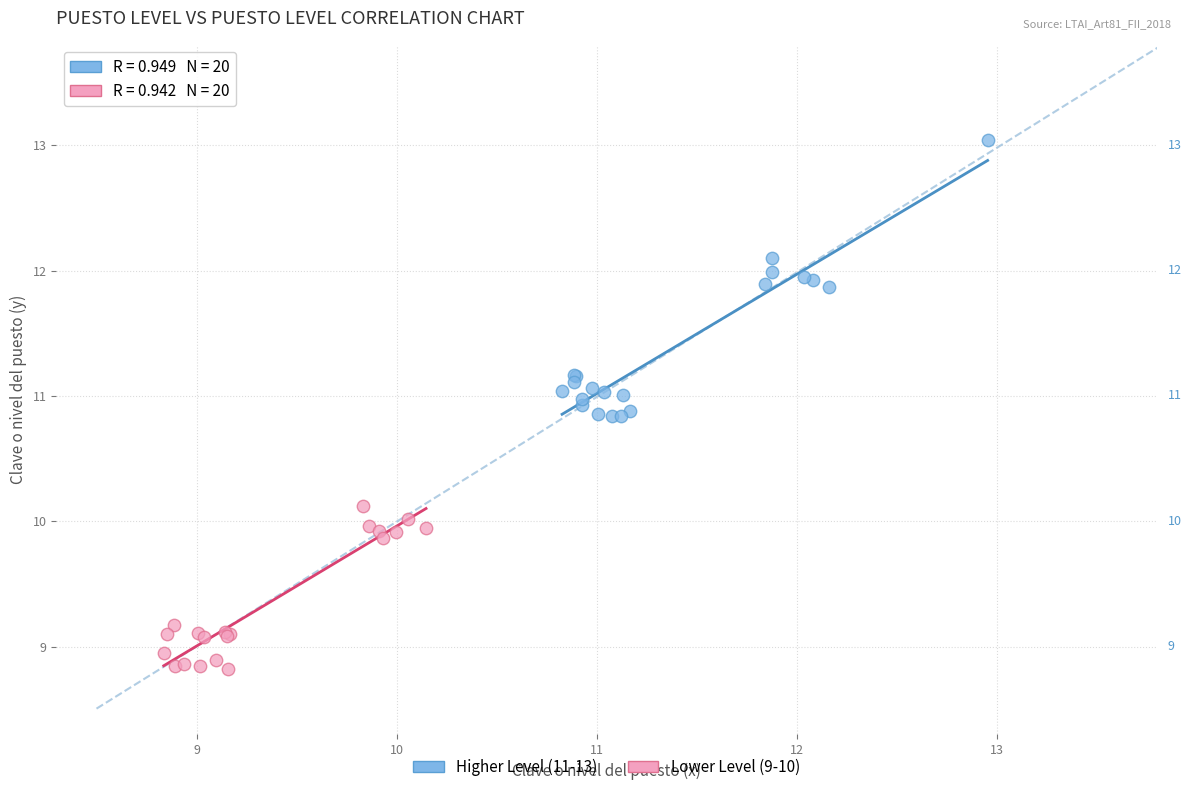

Which series contains the lowest Y value?

Lower Level (9-10)